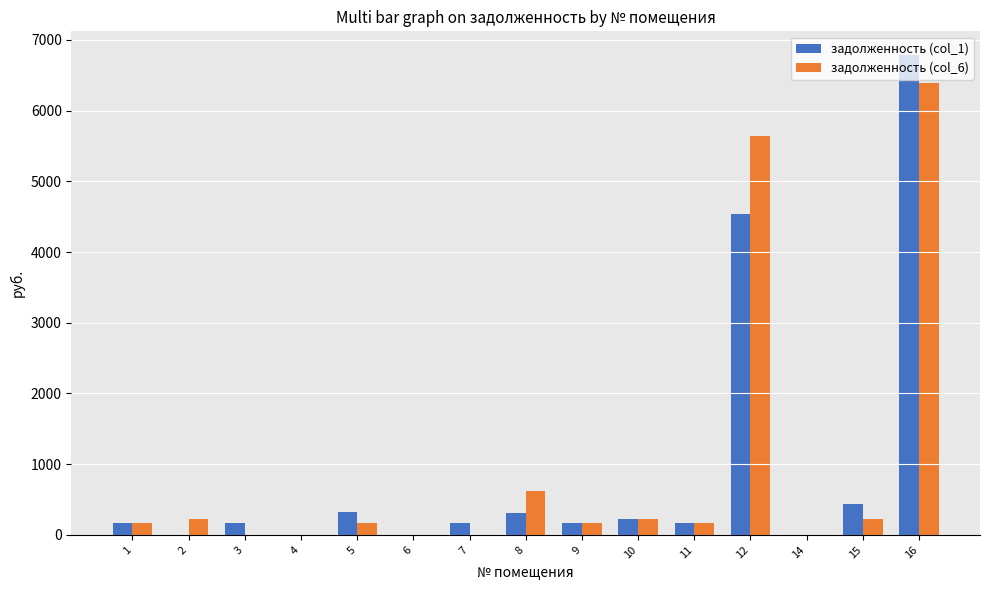

Between 2 and 16, which series saw the biggest shift?

задолженность (col_1)